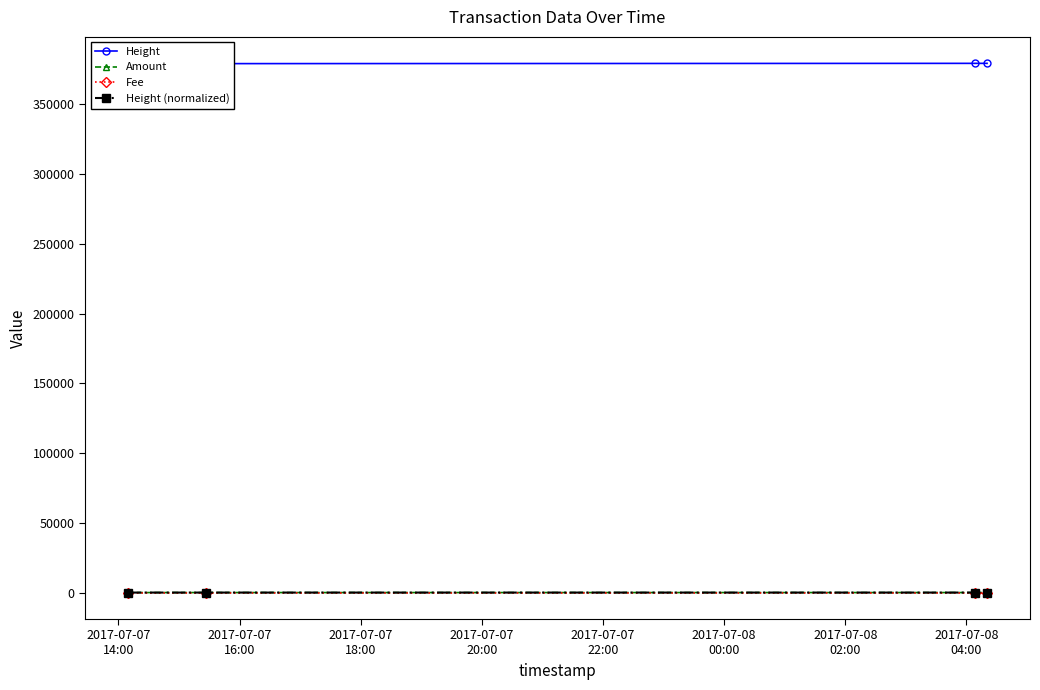

True or false: Fee has more than 2 interior local peaks.

False